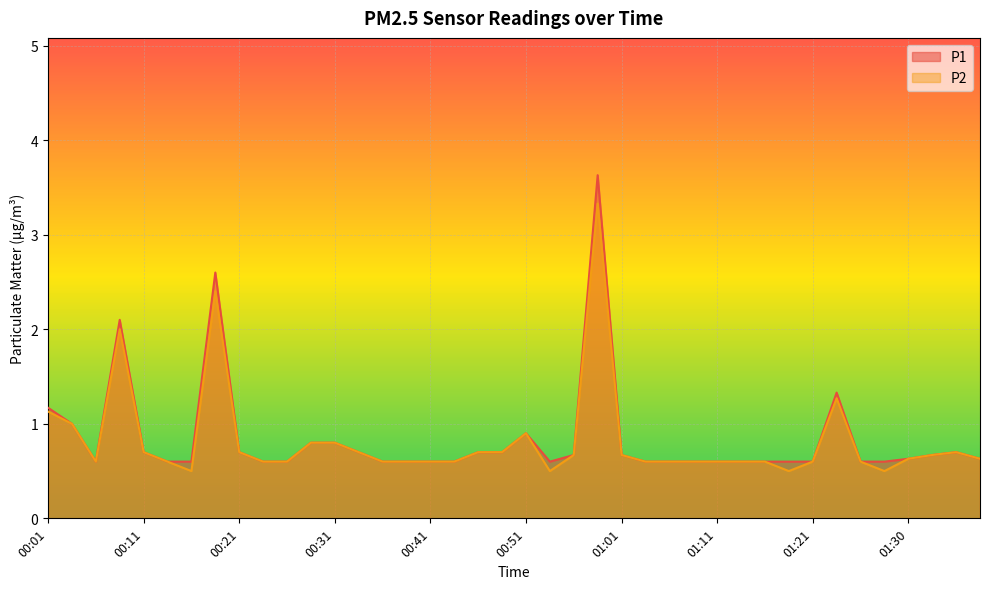

At how many categories does at least one series exceed 3?

1